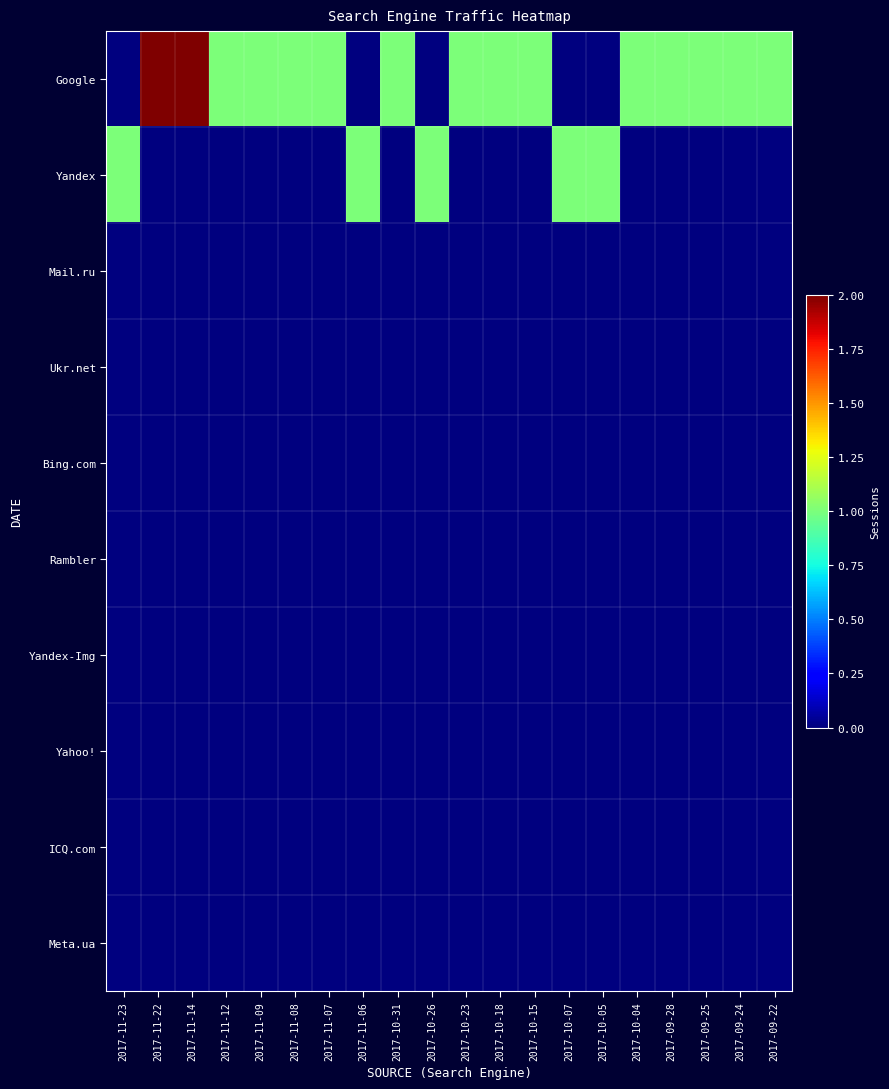

What is the difference between the highest and lowest values at 2017-10-05?

1